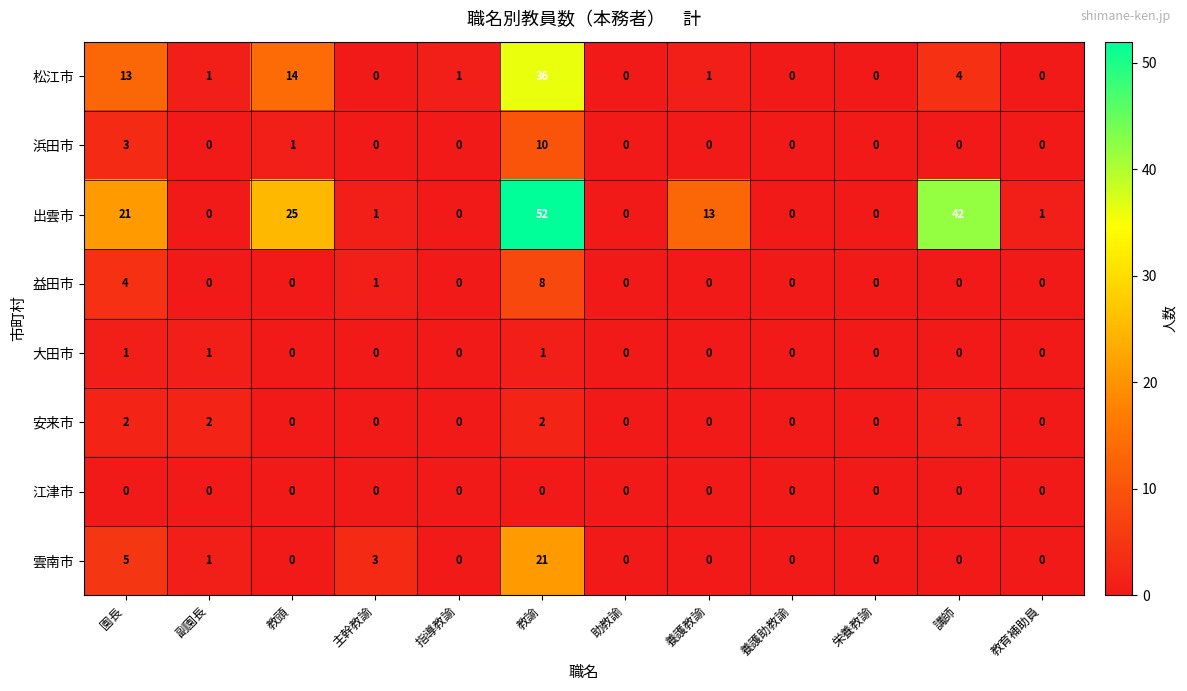

Count the number of data series in this chart.

8